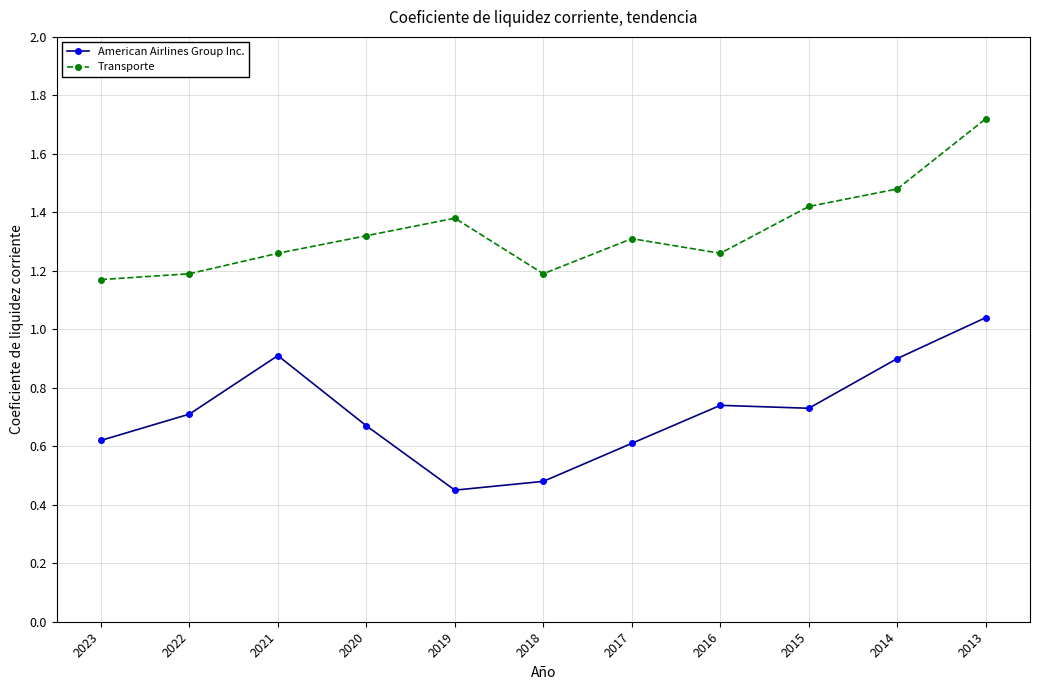

True or false: Transporte has a value of 2.1 at 2019.

False